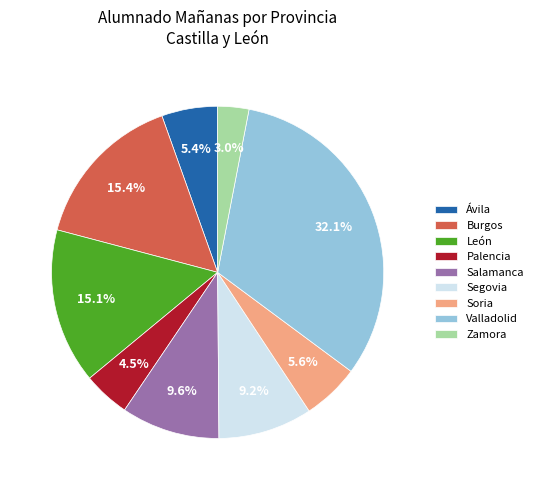

To the nearest percent, what is the difference between the Burgos and Valladolid slice percentages?

17%